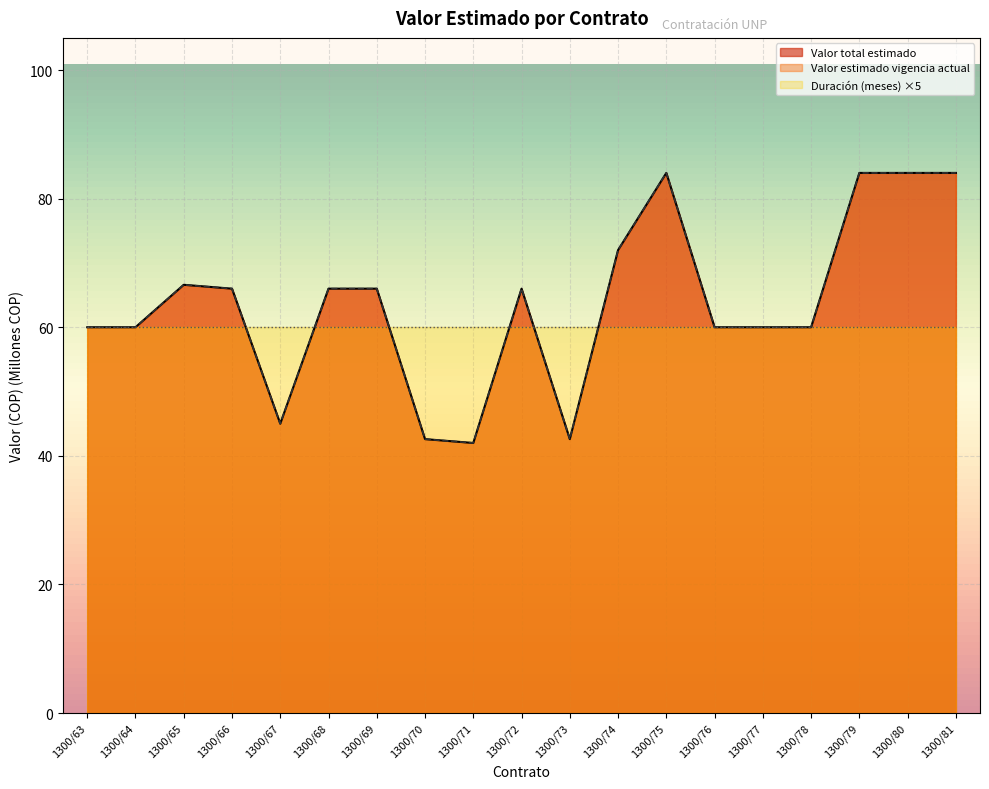

What value does the Valor total estimado series have at 1300/65?

66.6